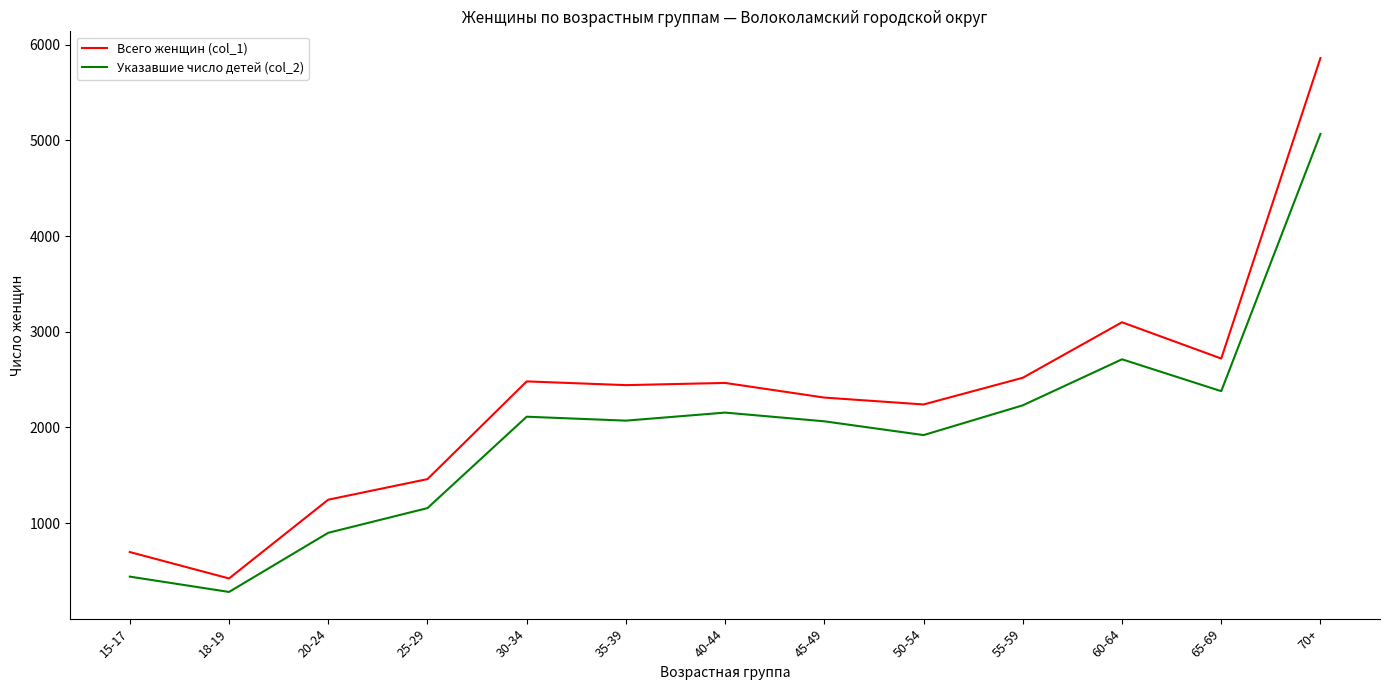

What is the difference between the Указавшие число детей (col_2) values at 20-24 and 25-29?

258